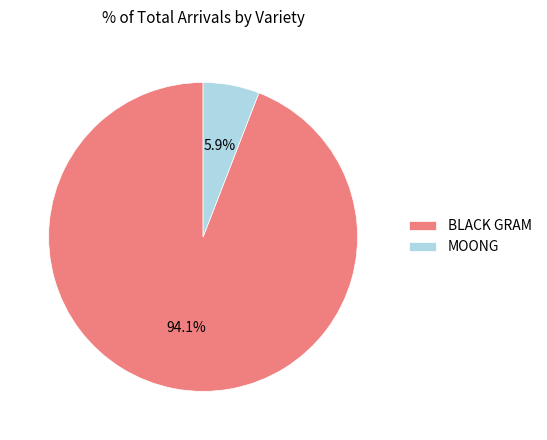

What percentage is the BLACK GRAM slice, to the nearest percent?

94%